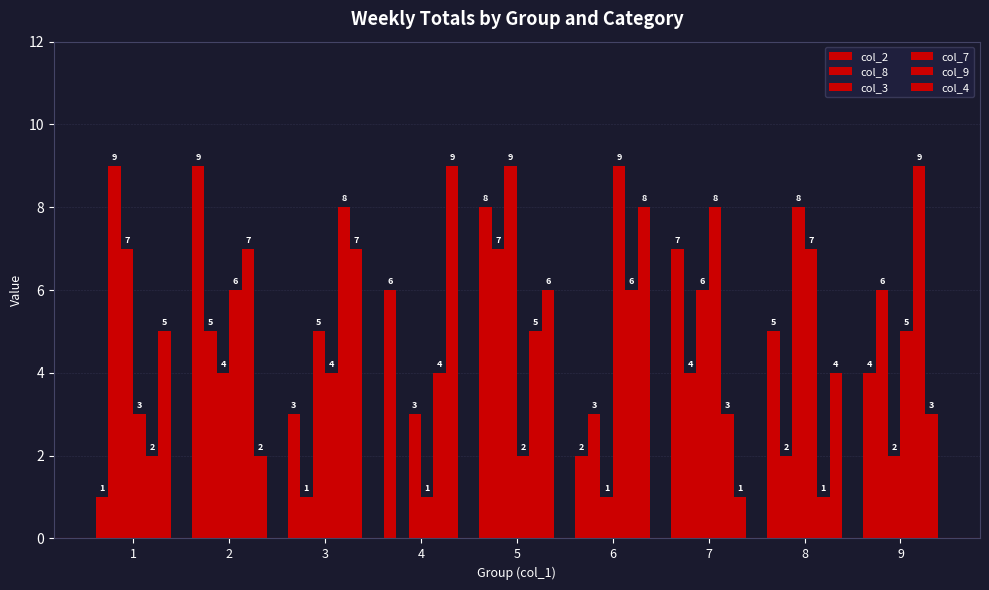

At which category is the sum across all series the highest?

5